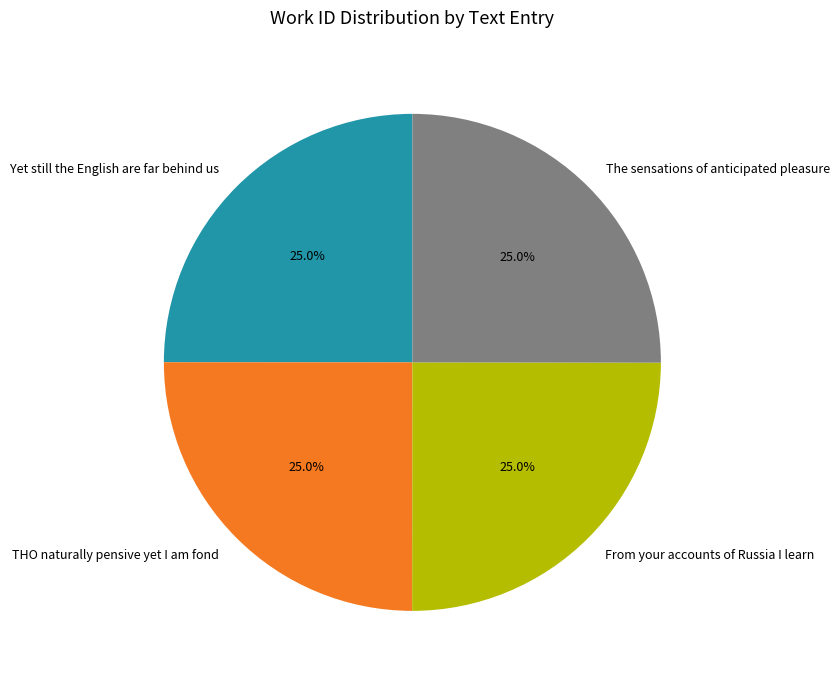

Does any single category account for the majority?

No